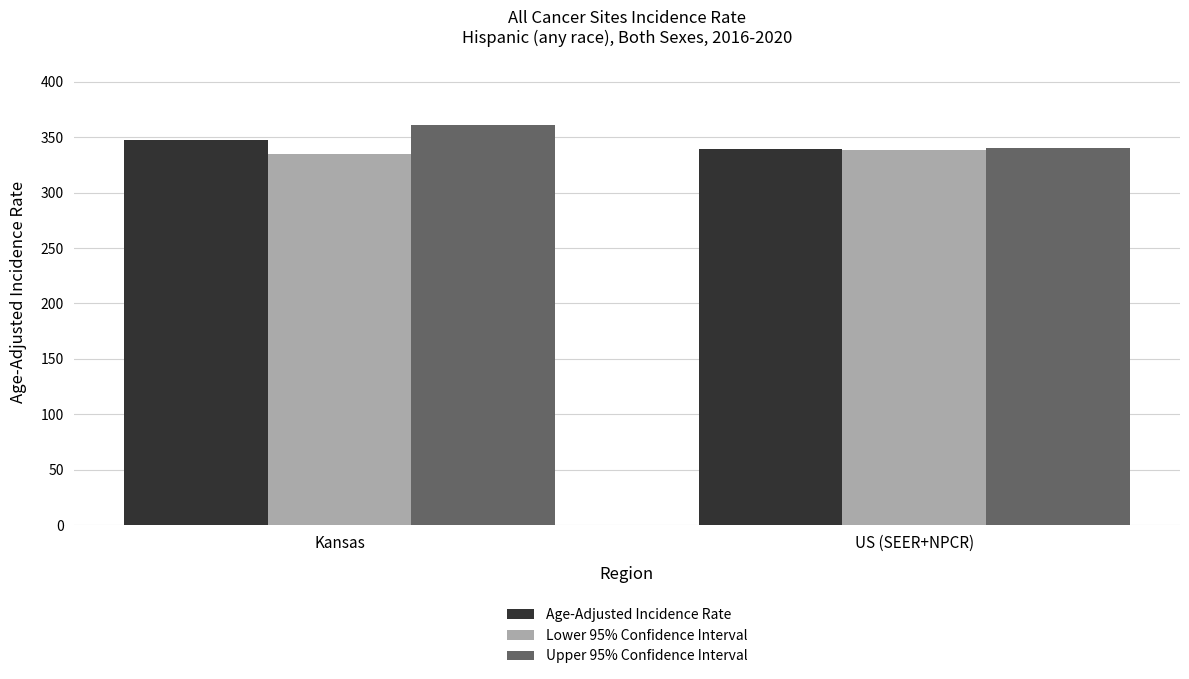

How many data points does each series have?

2